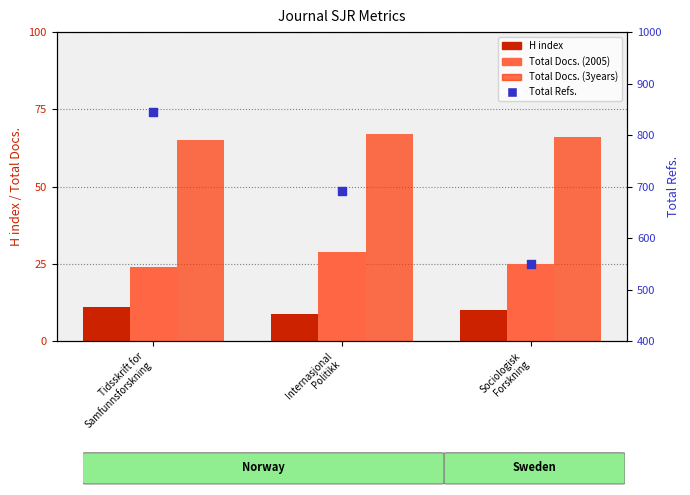

Which series has the largest total across all categories?

Total Refs.